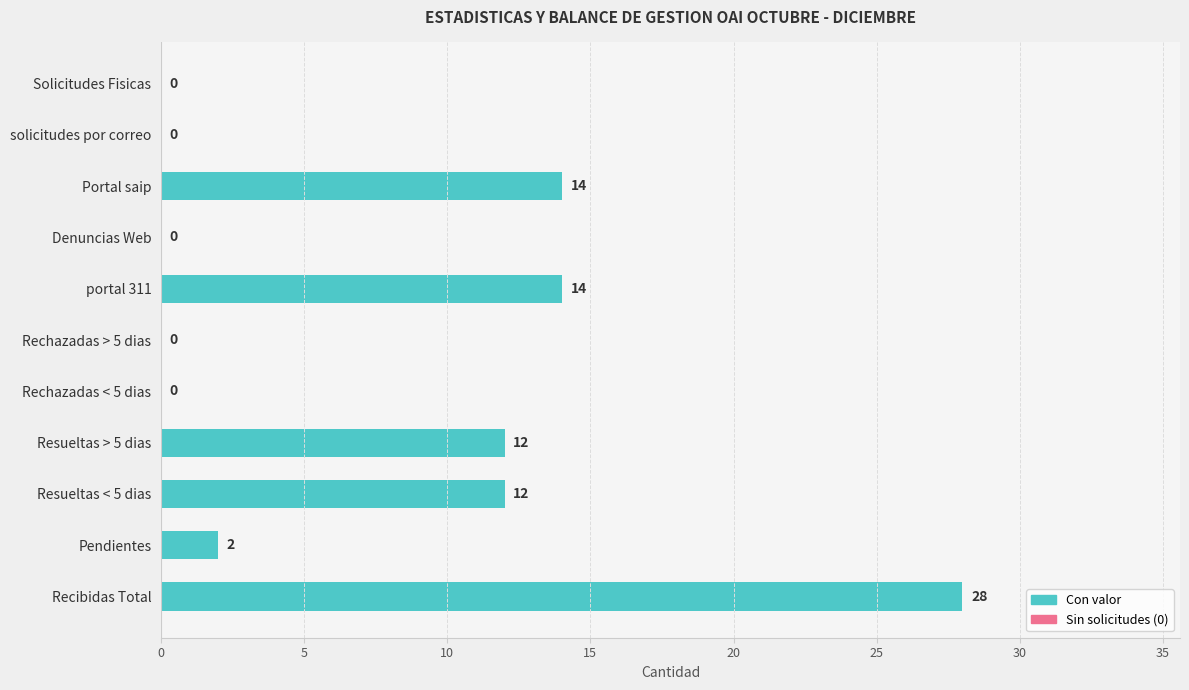

Are the bars grouped side by side (vs. stacked)?

No